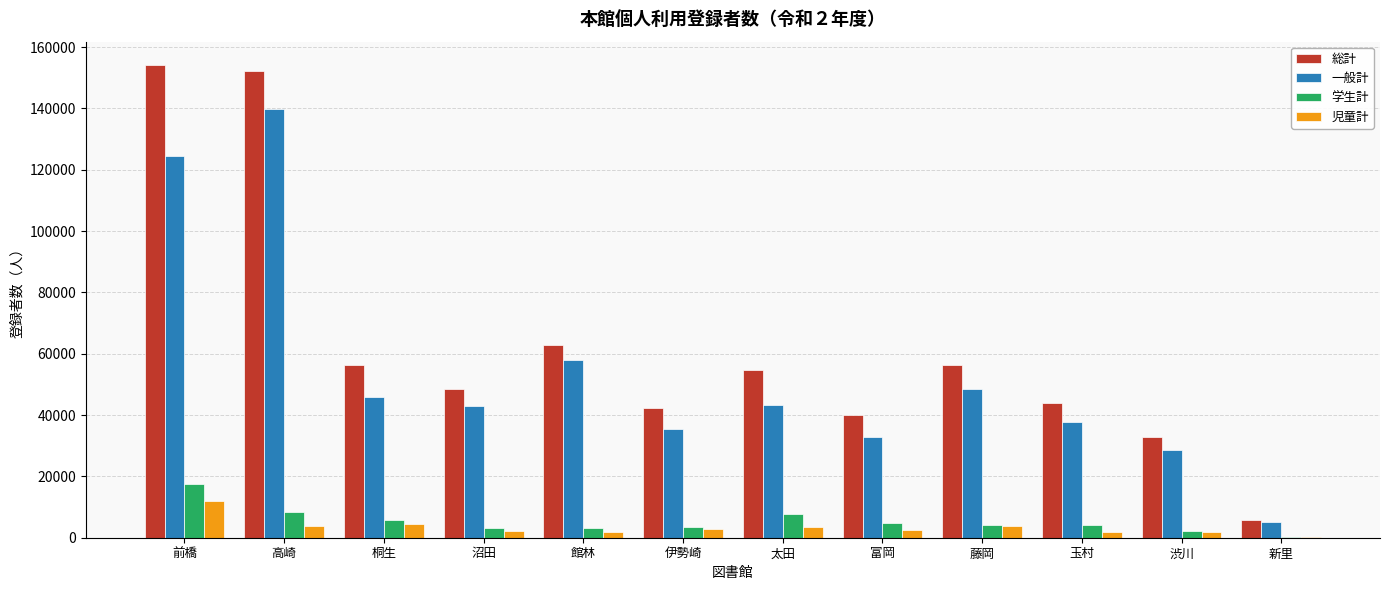

Count the number of data series in this chart.

4